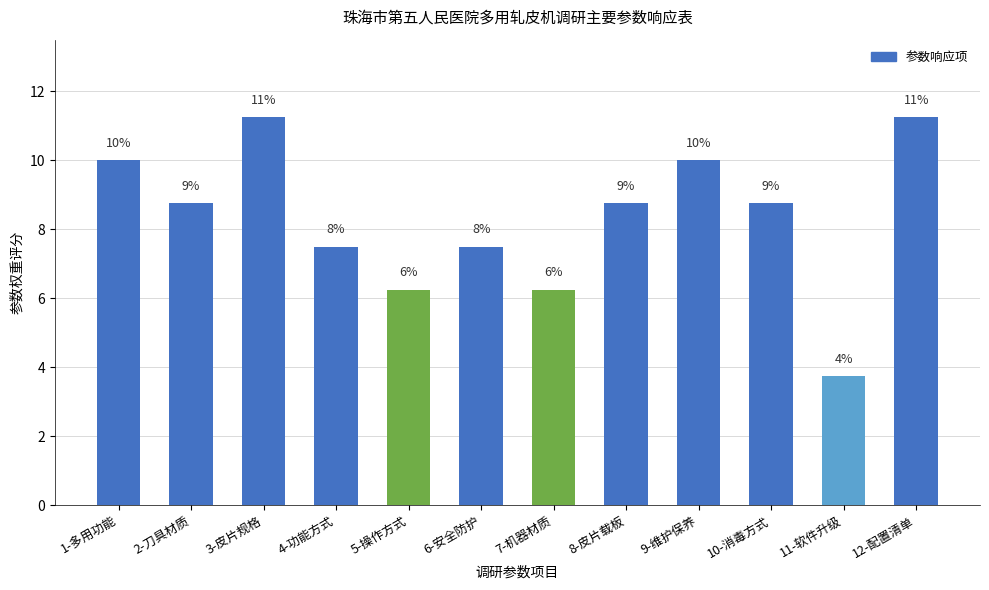

How many bars are there in total?

12